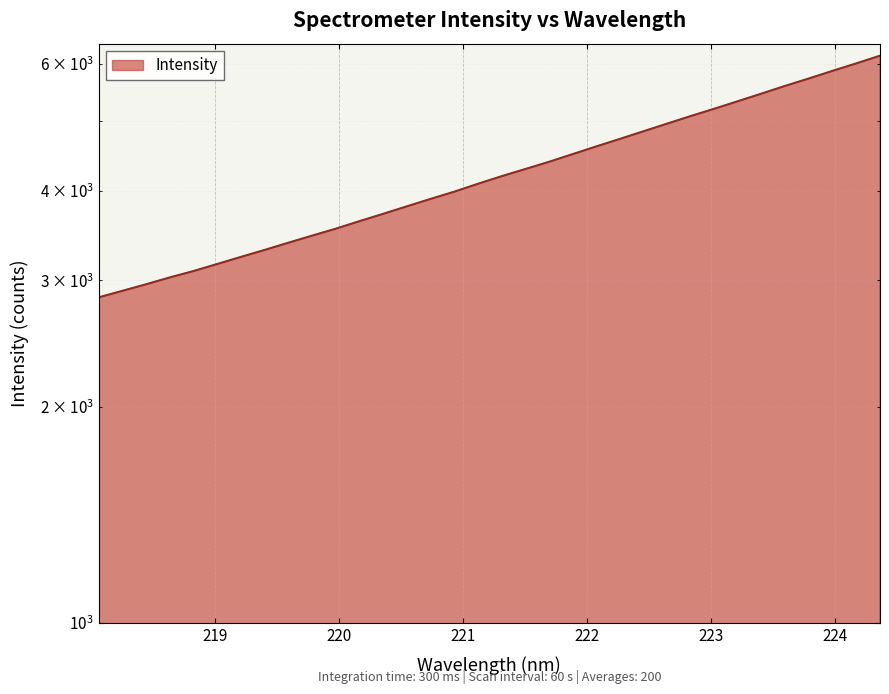

What position from the left is 221.8812?

21